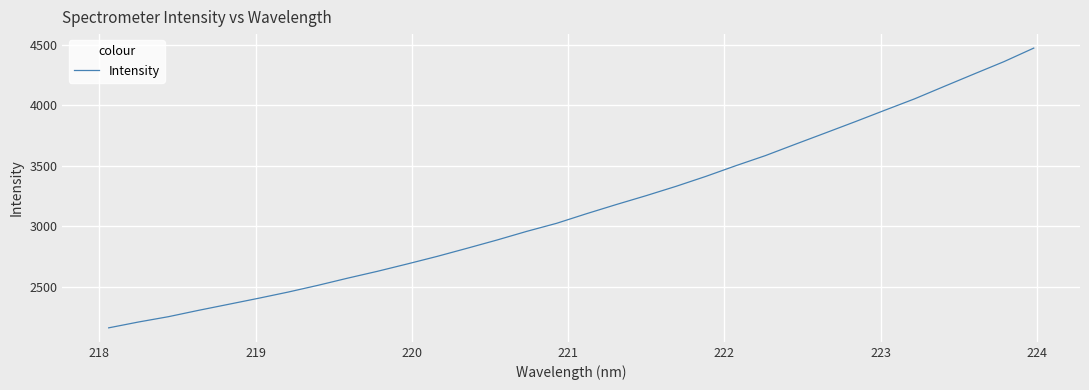

What is the difference between the maximum and minimum values?

2313.0